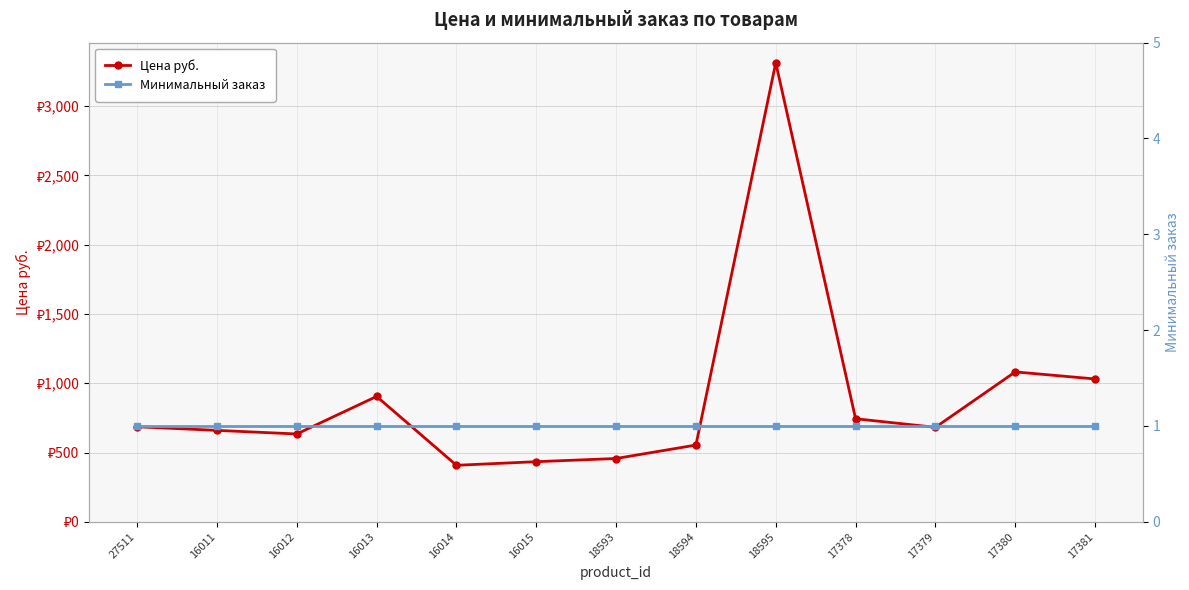

What is the difference between the highest and lowest values at 16011?

659